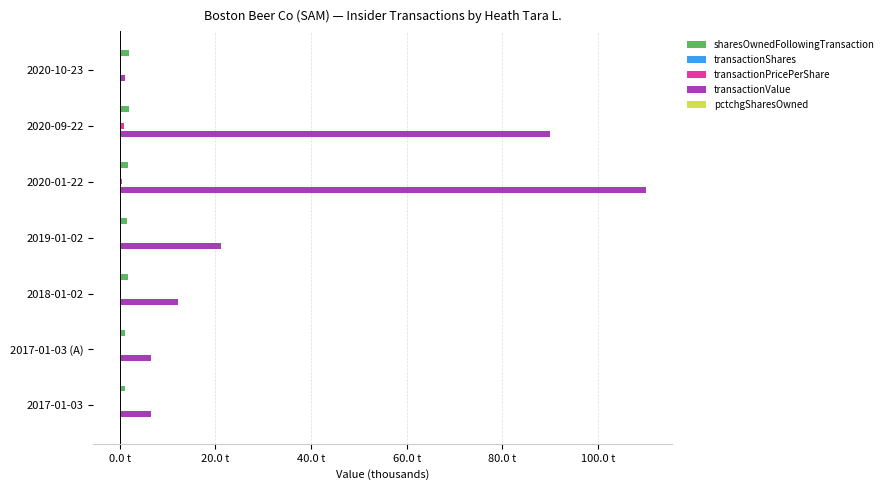

What is the sum of all transactionPricePerShare values?

2.1